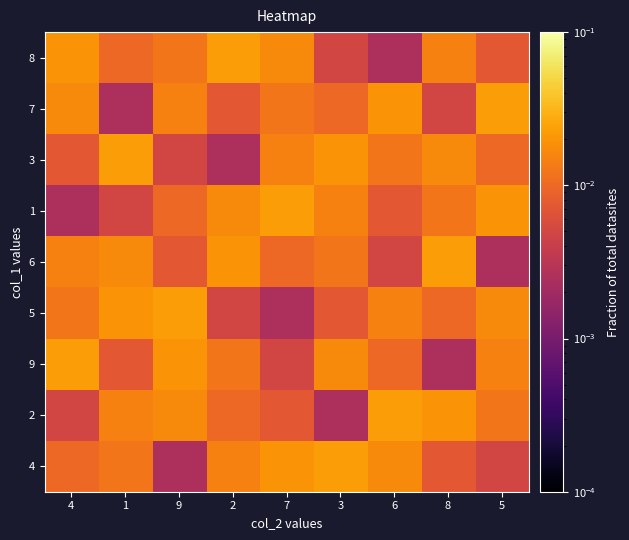

Reading left to right, what are all the values shown in this chart?

8: 4=0.0	1=0.0	9=0.0	2=0.0	7=0.0	3=0.0	6=0.0	8=0.0	5=0.0
7: 4=0.0	1=0.0	9=0.0	2=0.0	7=0.0	3=0.0	6=0.0	8=0.0	5=0.0
3: 4=0.0	1=0.0	9=0.0	2=0.0	7=0.0	3=0.0	6=0.0	8=0.0	5=0.0
1: 4=0.0	1=0.0	9=0.0	2=0.0	7=0.0	3=0.0	6=0.0	8=0.0	5=0.0
6: 4=0.0	1=0.0	9=0.0	2=0.0	7=0.0	3=0.0	6=0.0	8=0.0	5=0.0
5: 4=0.0	1=0.0	9=0.0	2=0.0	7=0.0	3=0.0	6=0.0	8=0.0	5=0.0
9: 4=0.0	1=0.0	9=0.0	2=0.0	7=0.0	3=0.0	6=0.0	8=0.0	5=0.0
2: 4=0.0	1=0.0	9=0.0	2=0.0	7=0.0	3=0.0	6=0.0	8=0.0	5=0.0
4: 4=0.0	1=0.0	9=0.0	2=0.0	7=0.0	3=0.0	6=0.0	8=0.0	5=0.0